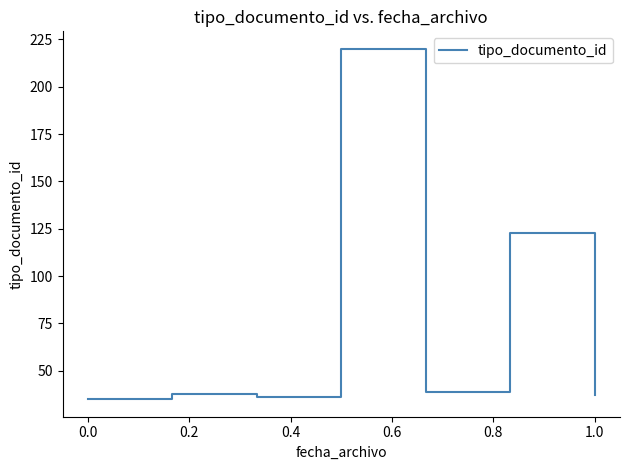

What is the difference between the second highest and minimum values?

88